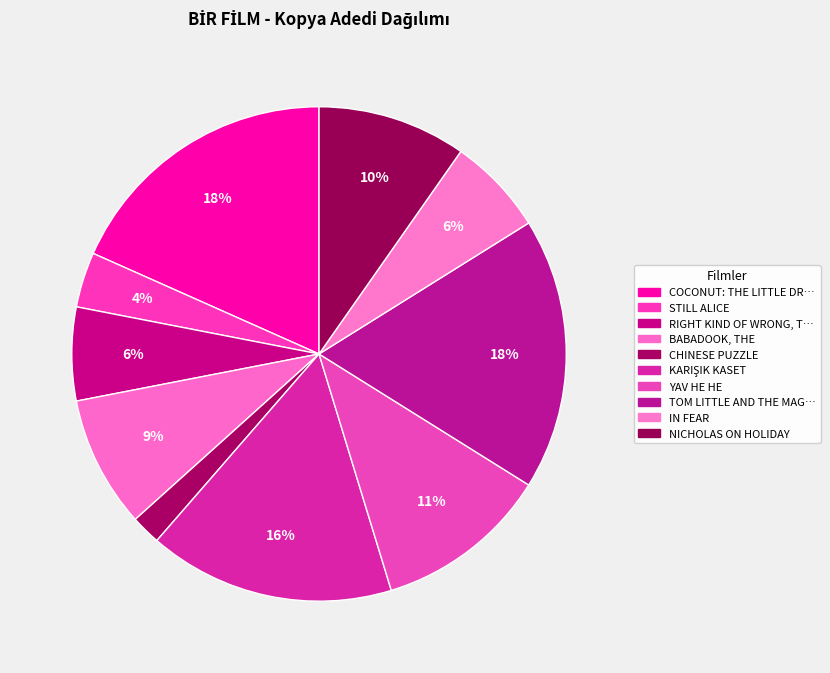

Rank the categories by value from lowest to highest.

CHINESE PUZZLE, STILL ALICE, RIGHT KIND OF WRONG, THE, IN FEAR, BABADOOK, THE, NICHOLAS ON HOLIDAY, YAV HE HE, KARIŞIK KASET, TOM LITTLE AND THE MAGIC MIRROR, COCONUT: THE LITTLE DRAGON